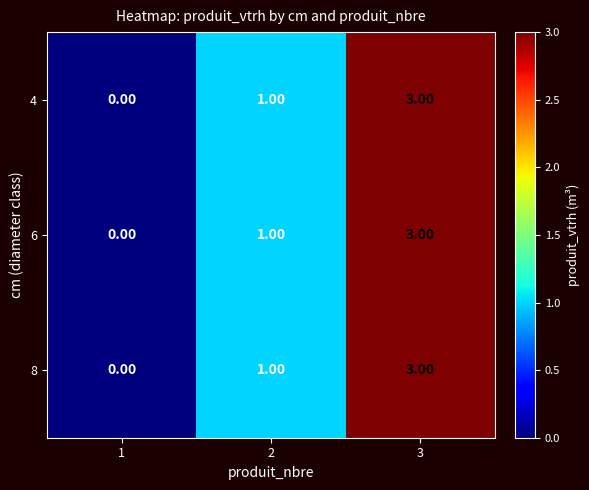

What is the total value across all series at 2?

3